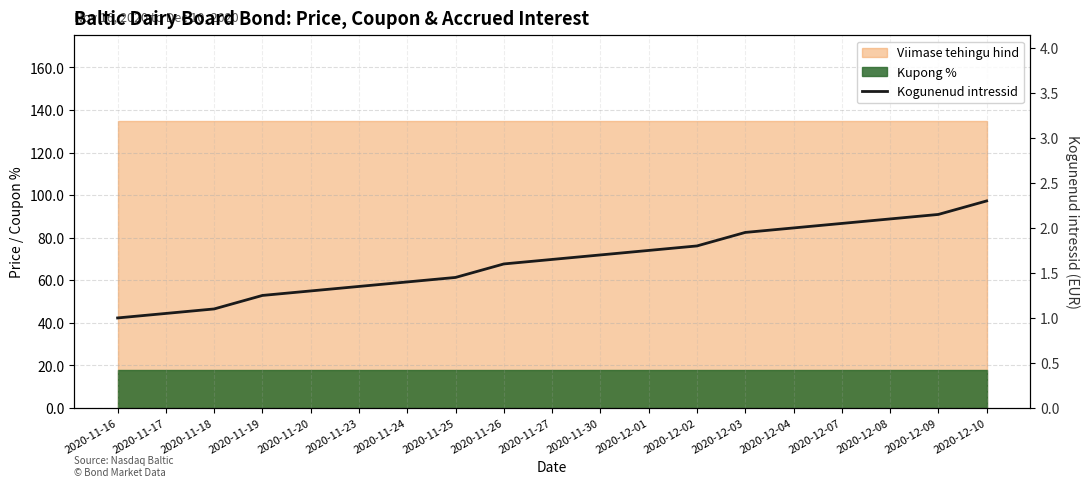

Reading right to left, transcribe all the data shown in this chart.

2020-12-10=2.3	2020-12-09=2.1	2020-12-08=2.1	2020-12-07=2.0	2020-12-04=2.0	2020-12-03=1.9	2020-12-02=1.8	2020-12-01=1.8	2020-11-30=1.7	2020-11-27=1.6	2020-11-26=1.6	2020-11-25=1.4	2020-11-24=1.4	2020-11-23=1.4	2020-11-20=1.3	2020-11-19=1.2	2020-11-18=1.1	2020-11-17=1.1	2020-11-16=1.0